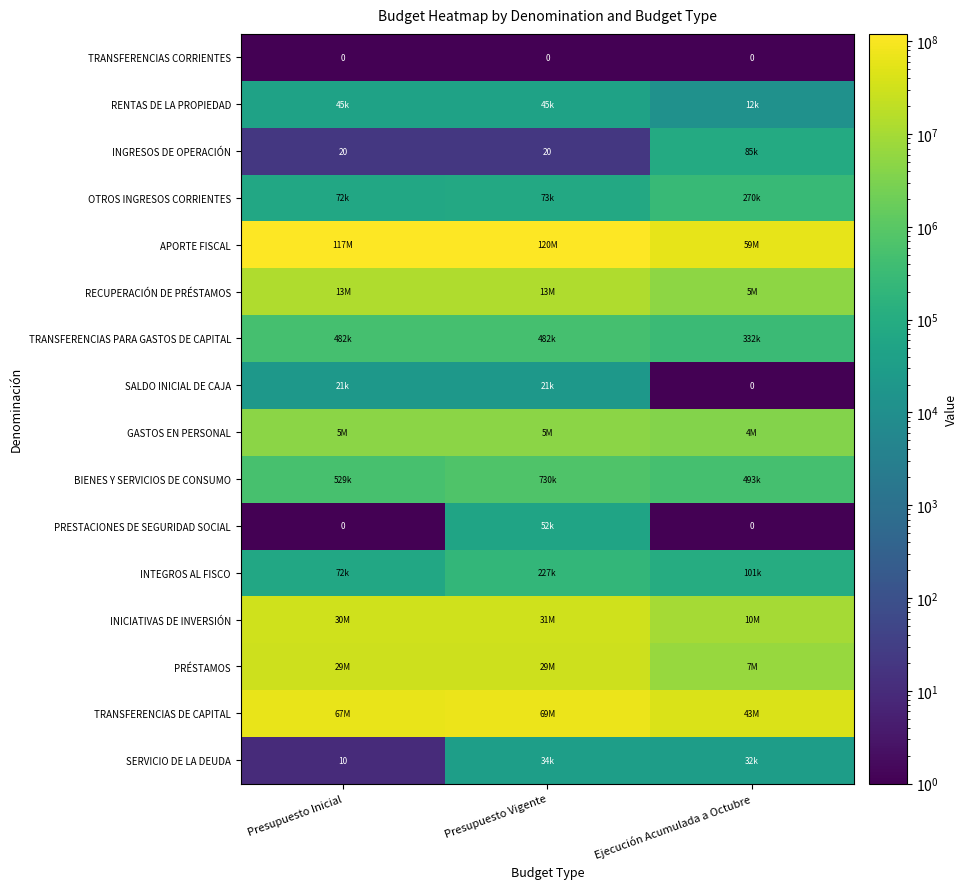

Between Presupuesto Inicial and Ejecución Acumulada a Octubre, which series saw the biggest shift?

APORTE FISCAL